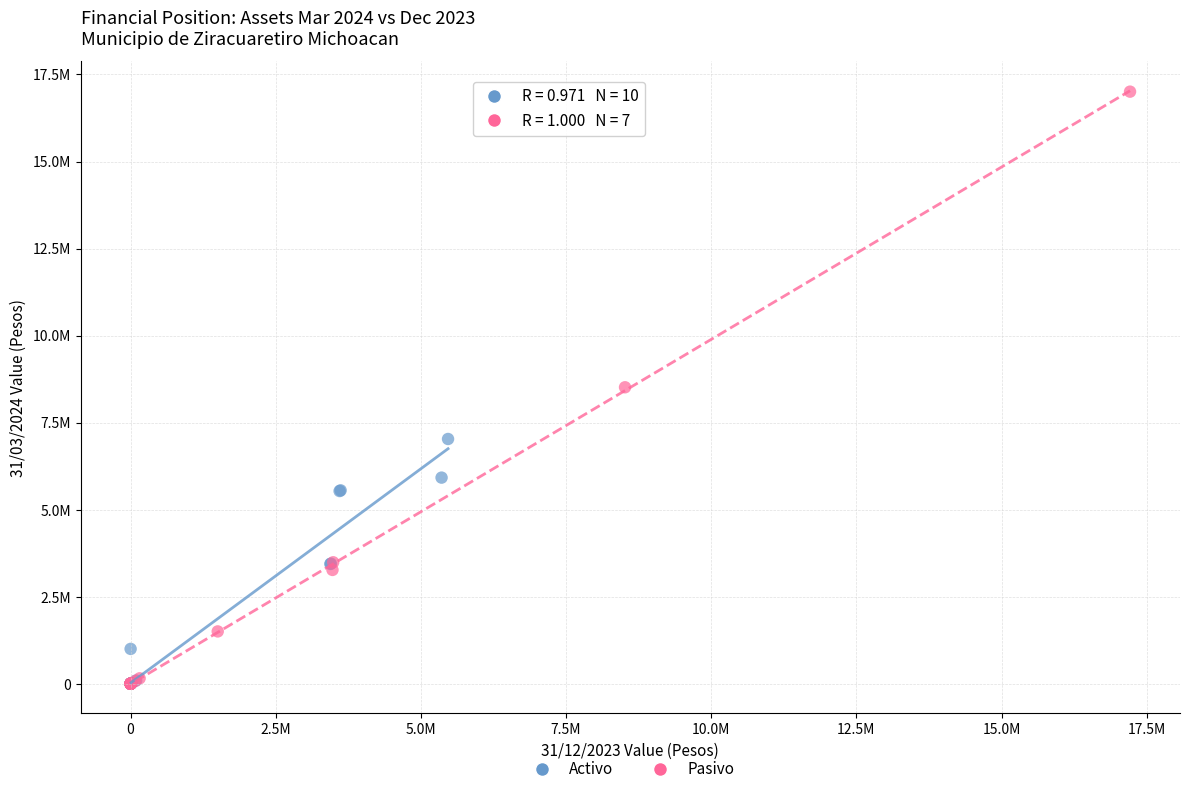

What are all the series names shown in the legend?

Activo, Pasivo